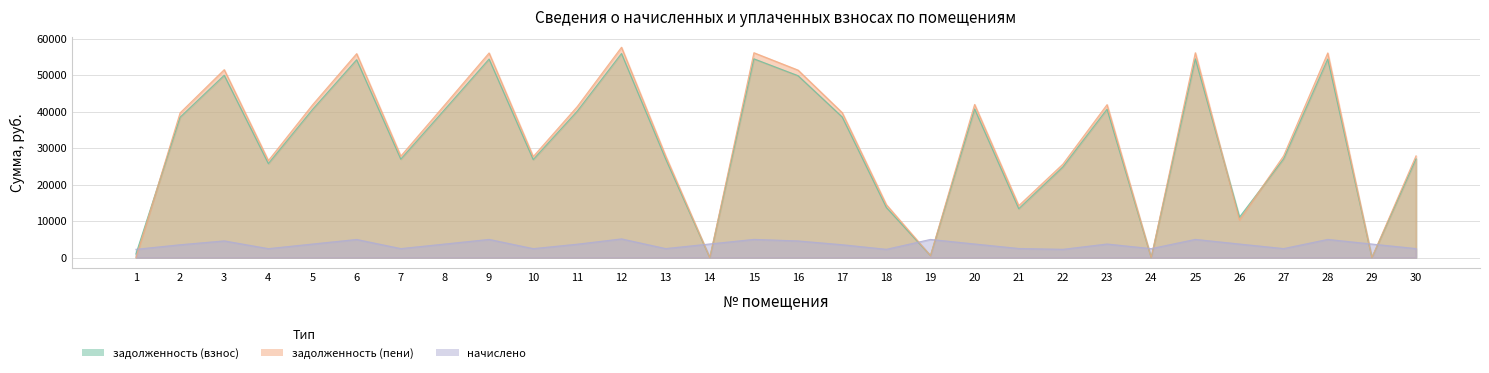

Reading left to right, list all the values displayed in this chart.

задолженность (взнос): 1=1014.1	2=38458.6	3=49941.5	4=25749.2	5=40585.0	6=54194.4	7=26975.8	8=40645.9	9=54376.7	10=26854.2	11=40159.7	12=55895.5	13=27036.5	14=0.0	15=54437.3	16=49819.9	17=38519.4	18=13747.4	19=554.3	20=40706.5	21=13401.7	22=24849.4	23=40645.9	24=0.0	25=54437.3	26=11085.0	27=27036.5	28=54376.7	29=6.2	30=27036.5
задолженность (пени): 1=0.0	2=39635.9	3=51470.4	4=26571.3	5=41827.4	6=55853.5	7=27801.6	8=41890.3	9=56041.4	10=27676.3	11=41389.1	12=57606.7	13=27864.2	14=0.0	15=56103.8	16=51345.1	17=39698.6	18=14508.1	19=554.1	20=41952.7	21=14238.7	22=25610.1	23=41890.3	24=0.0	25=56103.8	26=10327.4	27=27864.2	28=56041.4	29=0.0	30=27864.2
начислено: 1=2282.2	2=3532.1	3=4586.8	4=2466.4	5=3727.4	6=4977.4	7=2477.5	8=3733.0	9=4994.1	10=2466.4	11=3688.4	12=5133.6	13=2483.1	14=3744.2	15=4999.7	16=4575.6	17=3537.7	18=2282.2	19=4988.5	20=3738.6	21=2511.0	22=2282.2	23=3733.0	24=2471.9	25=4999.7	26=3727.4	27=2483.1	28=4994.1	29=3721.9	30=2483.1